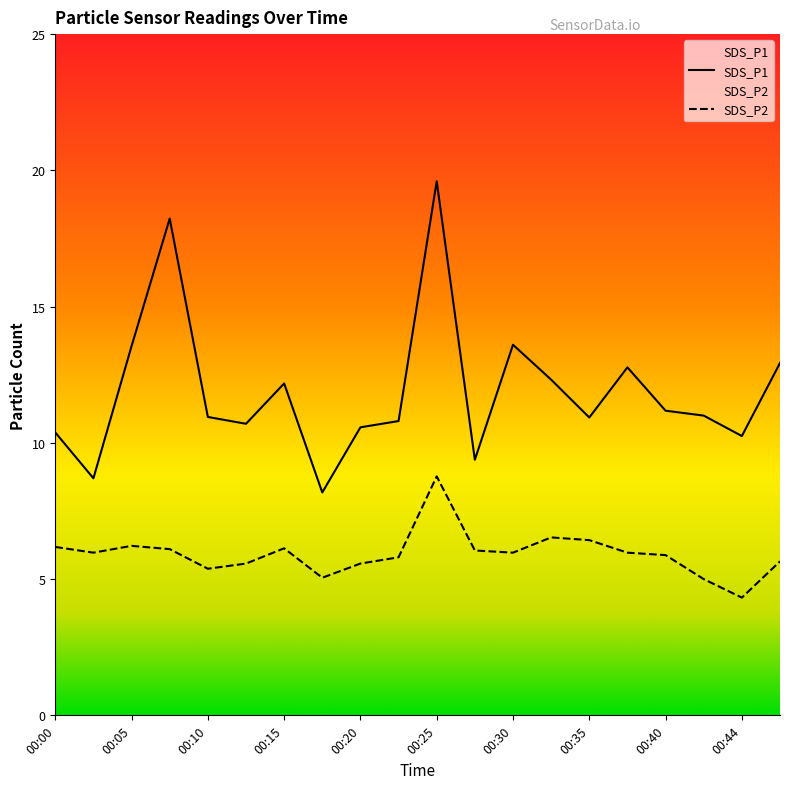

Is it true that SDS_P1 equals 12.8 at 00:37?

True